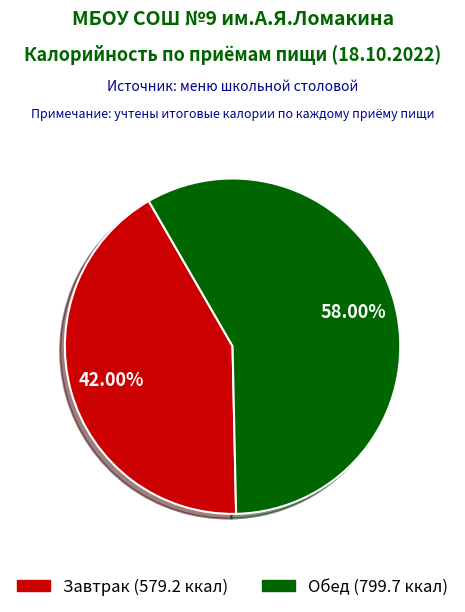

How many slices are in this pie chart?

2